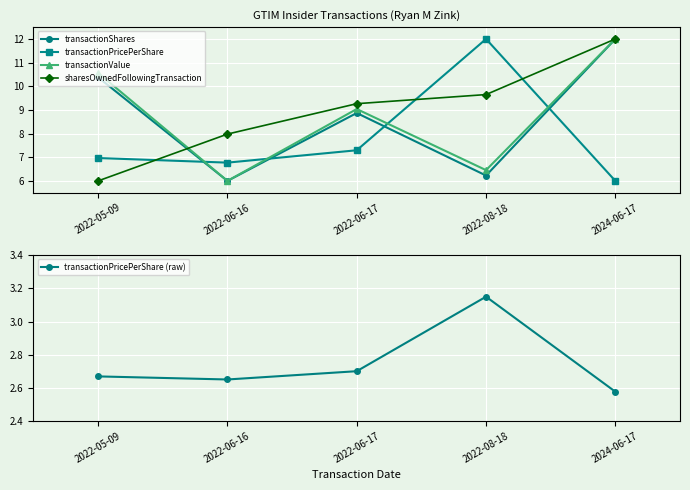

True or false: transactionShares has a value of 9.0 at 2022-06-16.

False